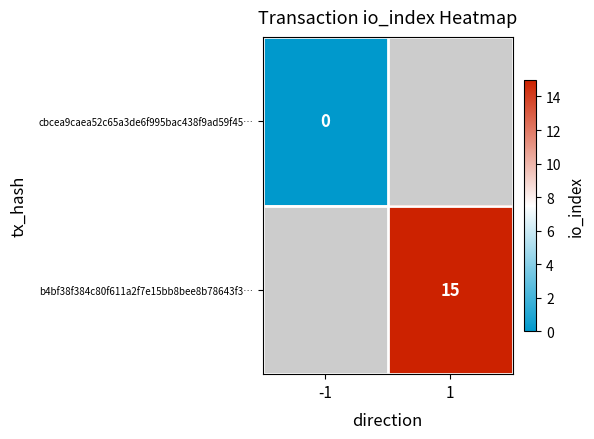

The value of b4bf38f384c80f611a2f7e15bb8bee8b78643f3… at 1 is 25. True or false?

False